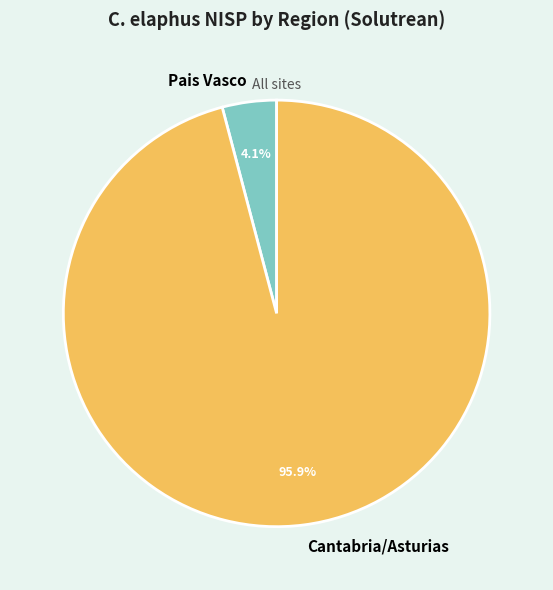

To the nearest percent, what is the average slice percentage?

50%